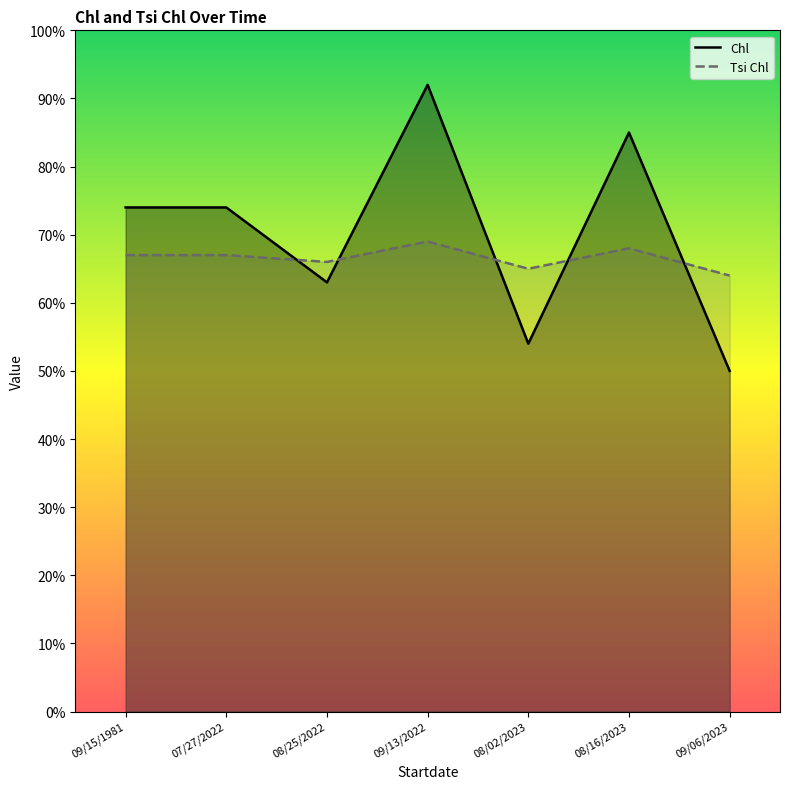

How many values in the Chl series exceed 74?

2